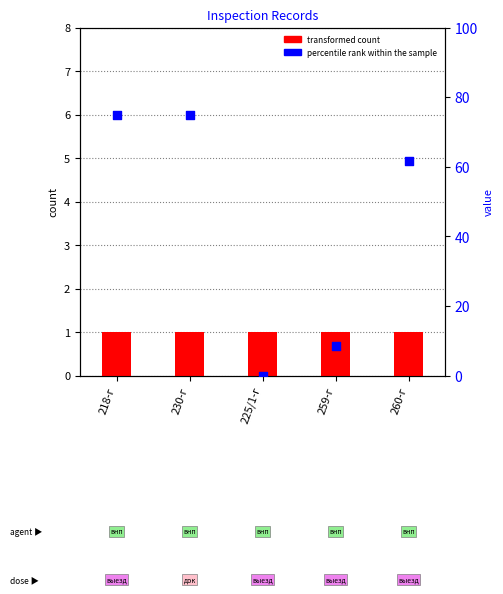

Which series has the largest Y range (max minus min)?

percentile rank within the sample